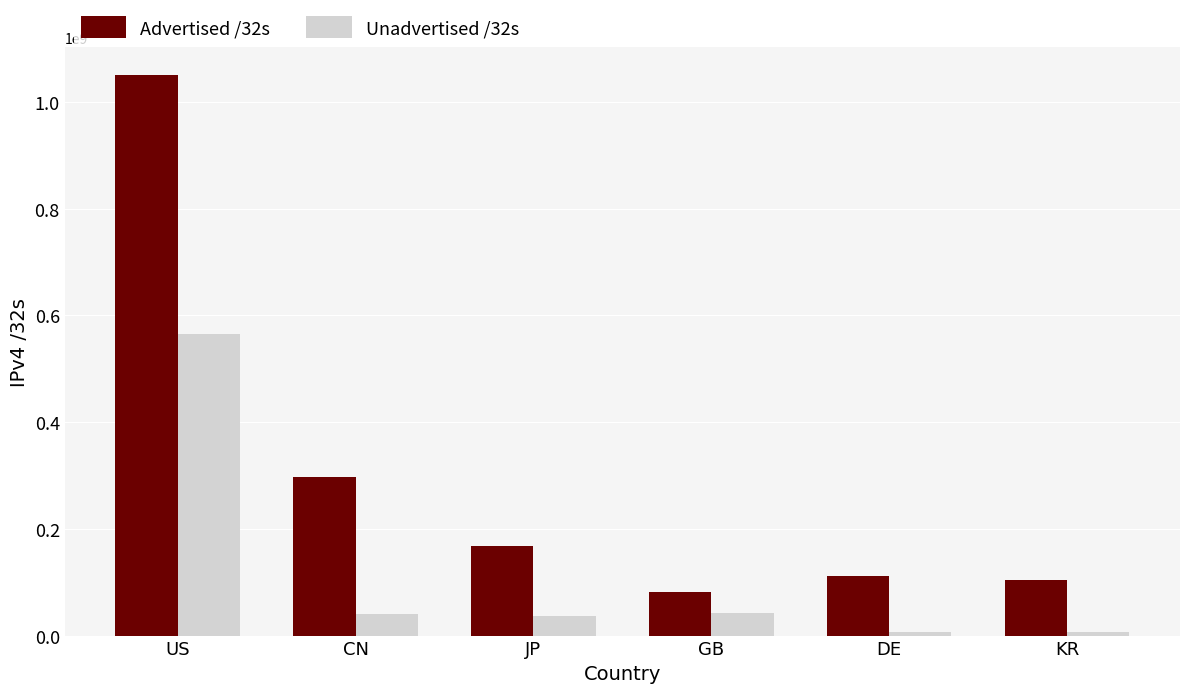

Is the value of Unadvertised /32s at KR greater than the value of Advertised /32s at DE?

No